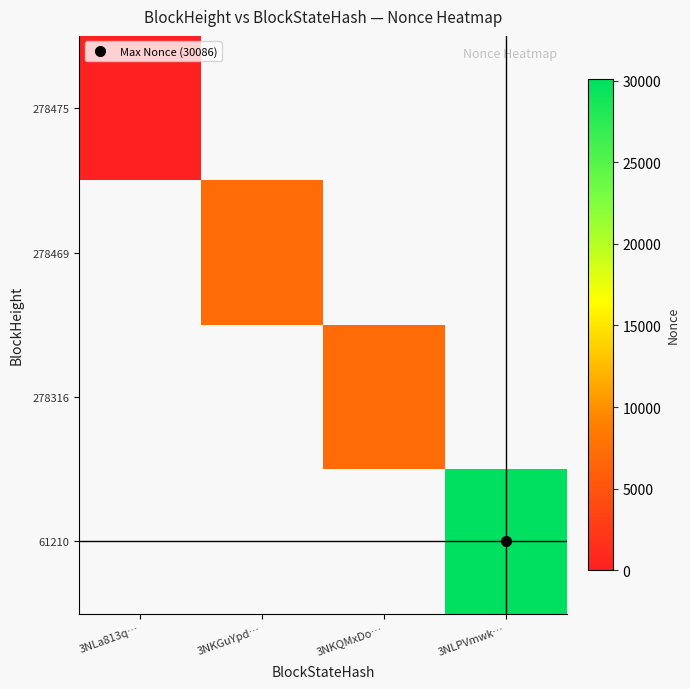

At how many categories does at least one series exceed 18519?

1